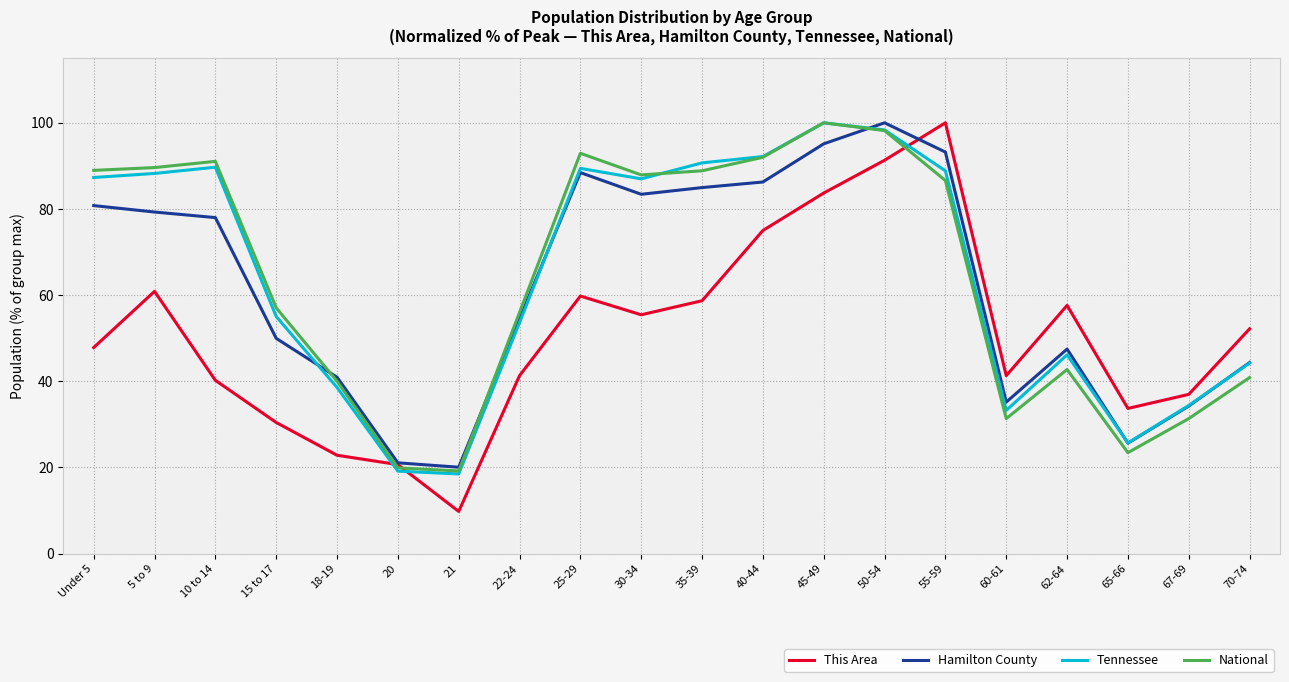

At how many categories does at least one series exceed 38?

16